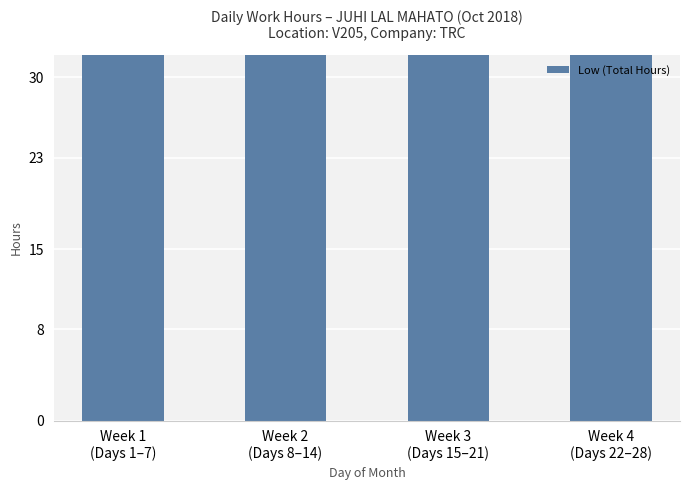

The value at Week 3
(Days 15–21) is 42.3. True or false?

False